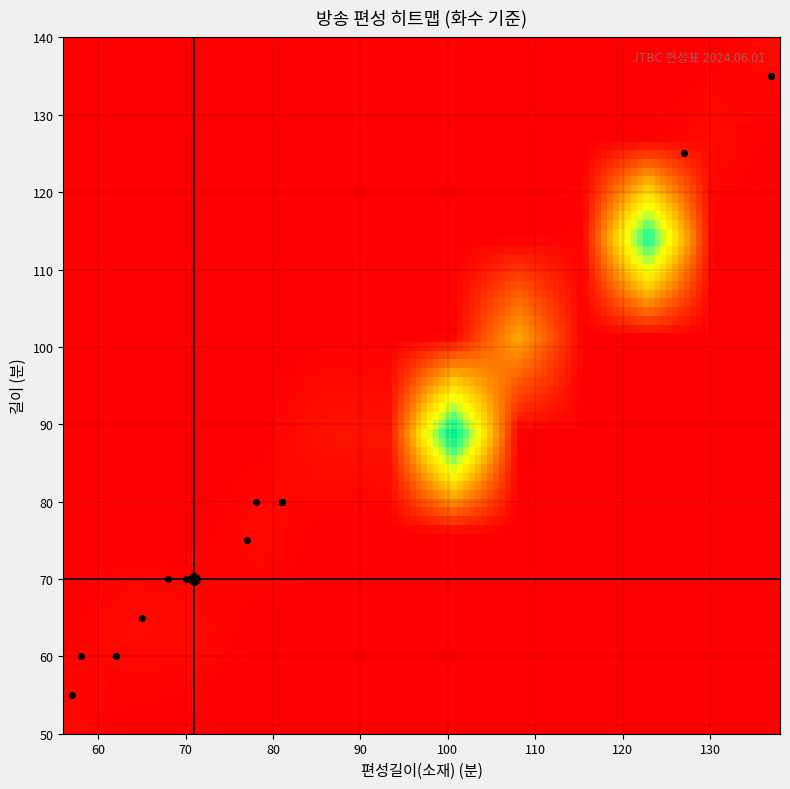

Reading left to right, what are all the values shown in this chart?

길이: 55	60	80	135	75	60	70	70	80	70	135	65	80	125	70	80	60	70
편성길이_소재: 57	58	81	137	77	62	68	71	81	71	137	65	78	127	70	81	62	71
화수: 9	11	407	10	163	8	18	19	5	15	10	9	4	10	20	5	1	437